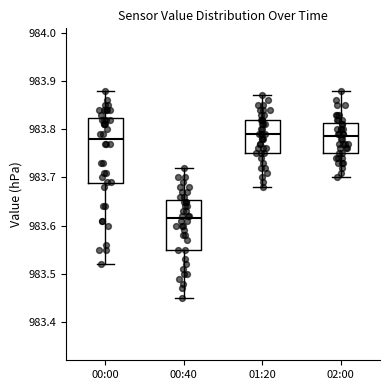

Comparing the boxes themselves (not the whiskers), which one is the tallest?

00:00